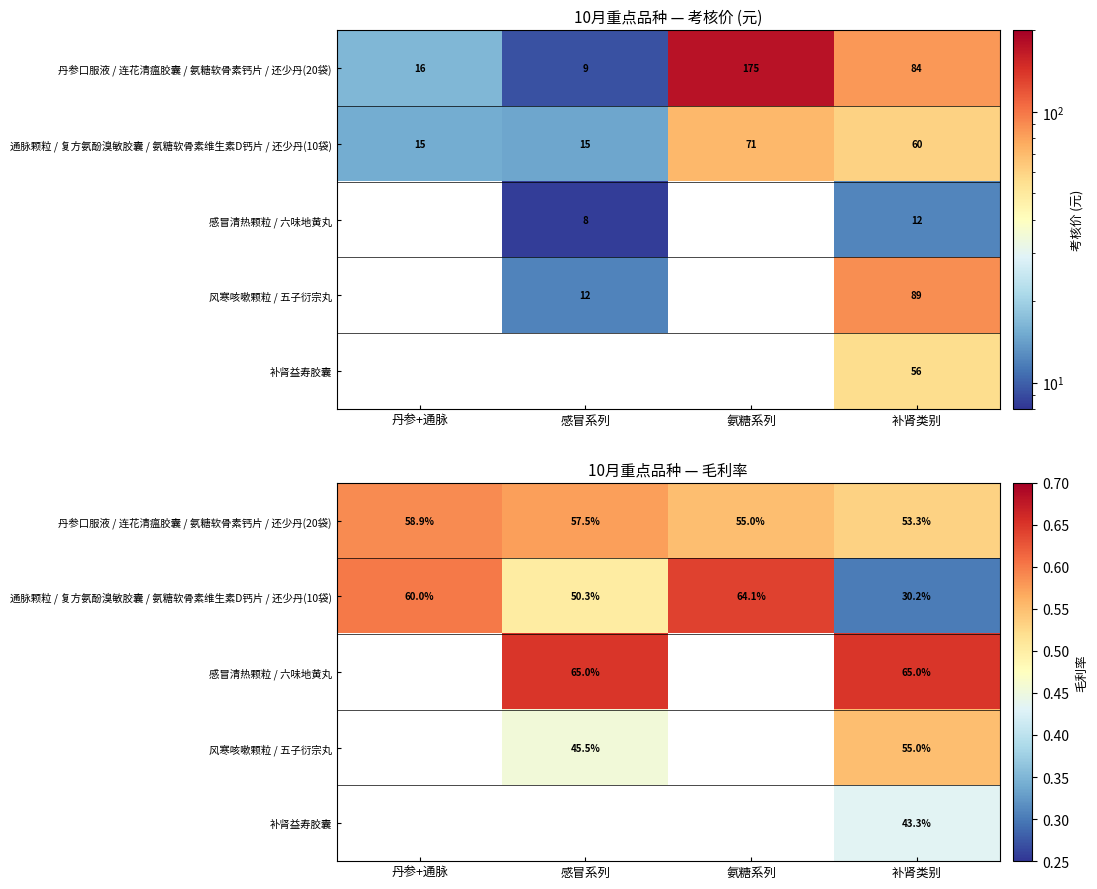

At which label is 丹参口服液 / 连花清瘟胶囊 / 氨糖软骨素钙片 / 还少丹(20袋) closest to 0?

补肾类别